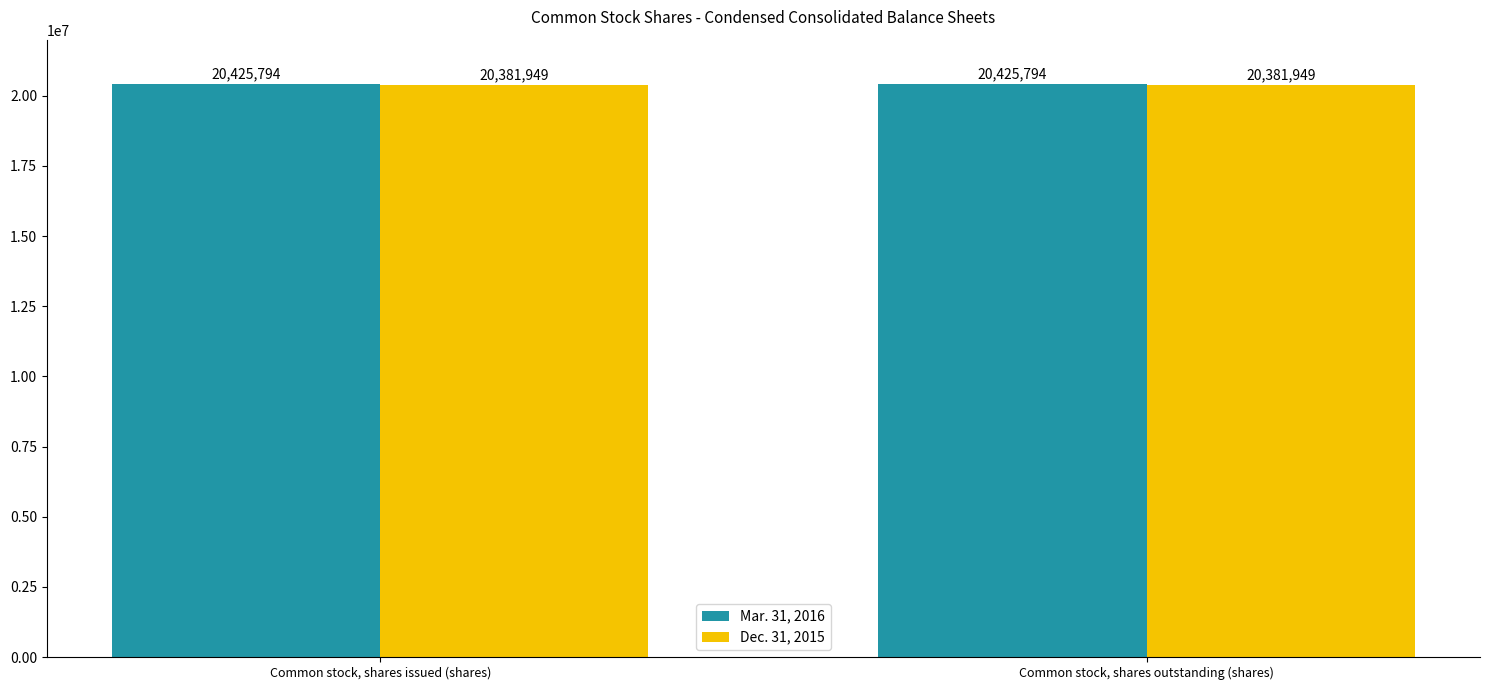

List the series in order of their overall mean, lowest first.

Dec. 31, 2015, Mar. 31, 2016